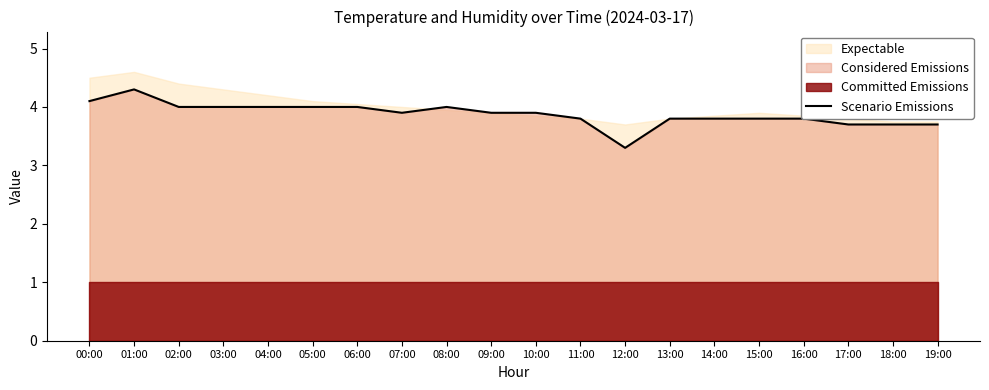

Reading right to left, list all the values displayed in this chart.

3.7	3.7	3.7	3.8	3.8	3.8	3.8	3.3	3.8	3.9	3.9	4.0	3.9	4.0	4.0	4.0	4.0	4.0	4.3	4.1